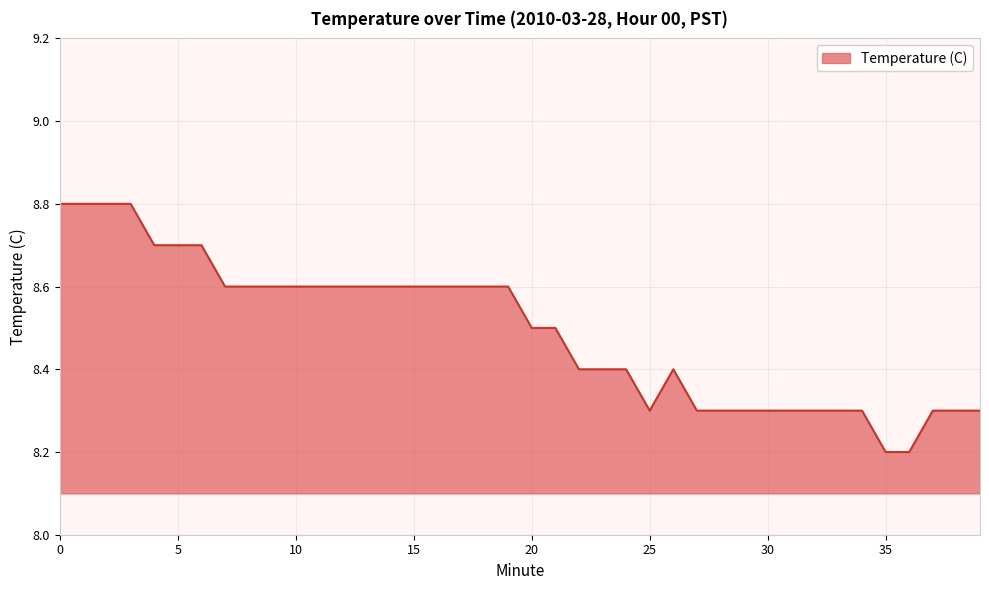

What is the difference between the maximum and minimum values?

0.6